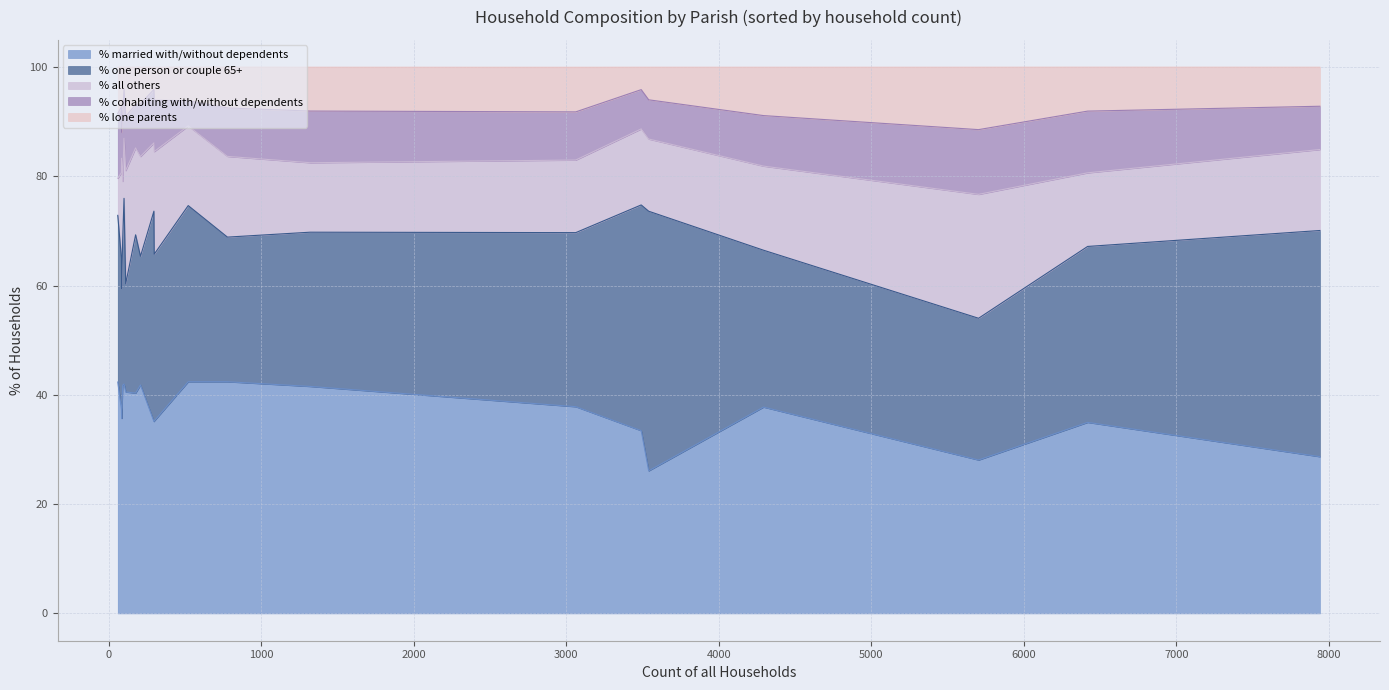

What is the minimum value for % married with/without dependents?

26.1